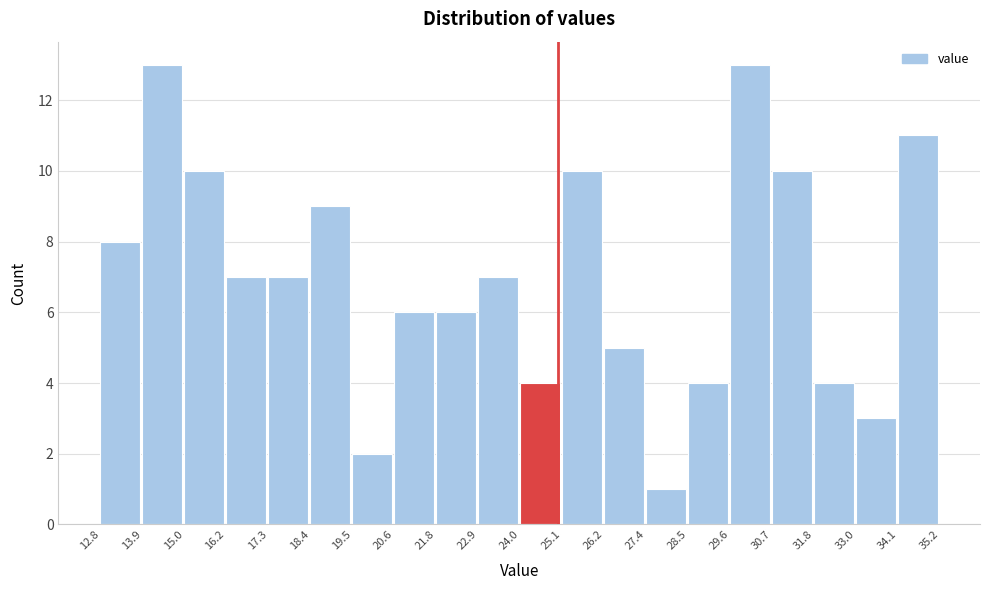

Reading left to right, list every bar in this chart as the range it spans on the x-axis followed by its height. The values are not printed on the chart, so give them approximately, as read against the axis.

12.8 to 13.9: 8
13.9 to 15.0: 13
15.0 to 16.2: 10
16.2 to 17.3: 7
17.3 to 18.4: 7
18.4 to 19.5: 9
19.5 to 20.6: 2
20.6 to 21.8: 6
21.8 to 22.9: 6
22.9 to 24.0: 7
24.0 to 25.1: 4
25.1 to 26.2: 10
26.2 to 27.4: 5
27.4 to 28.5: 1
28.5 to 29.6: 4
29.6 to 30.7: 13
30.7 to 31.8: 10
31.8 to 33.0: 4
33.0 to 34.1: 3
34.1 to 35.2: 11